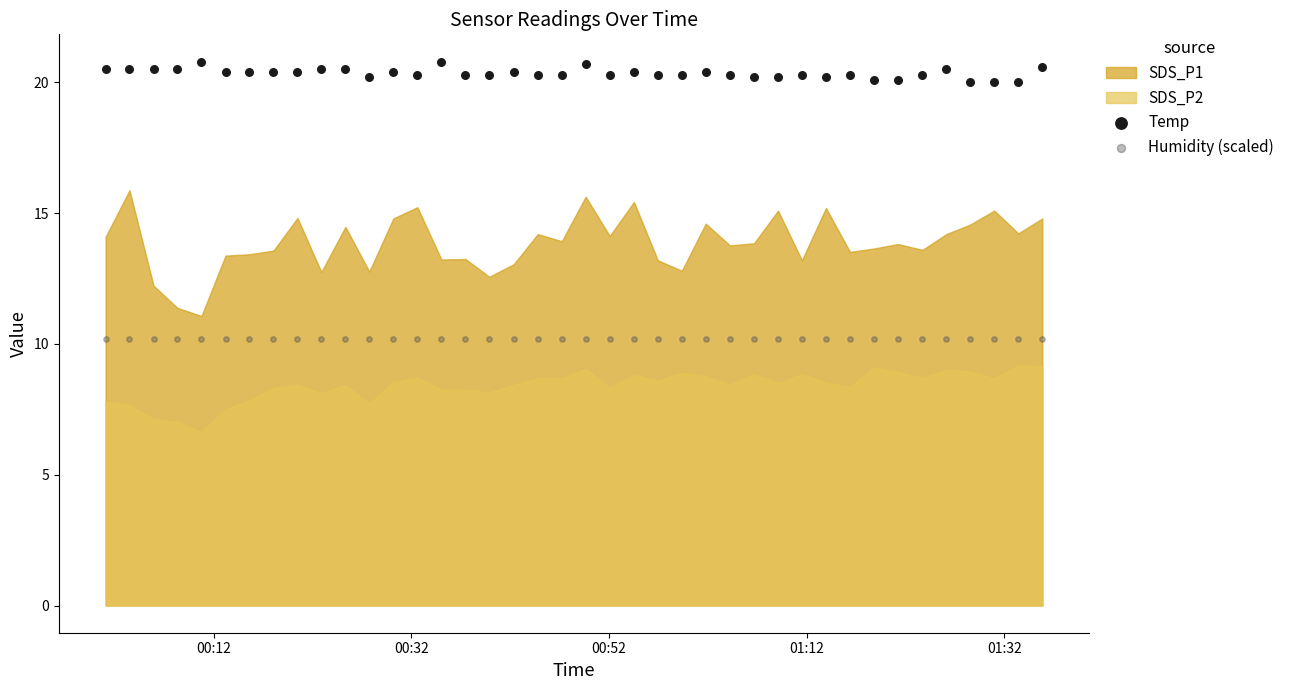

Which series reaches the minimum Y coordinate?

Humidity (scaled)